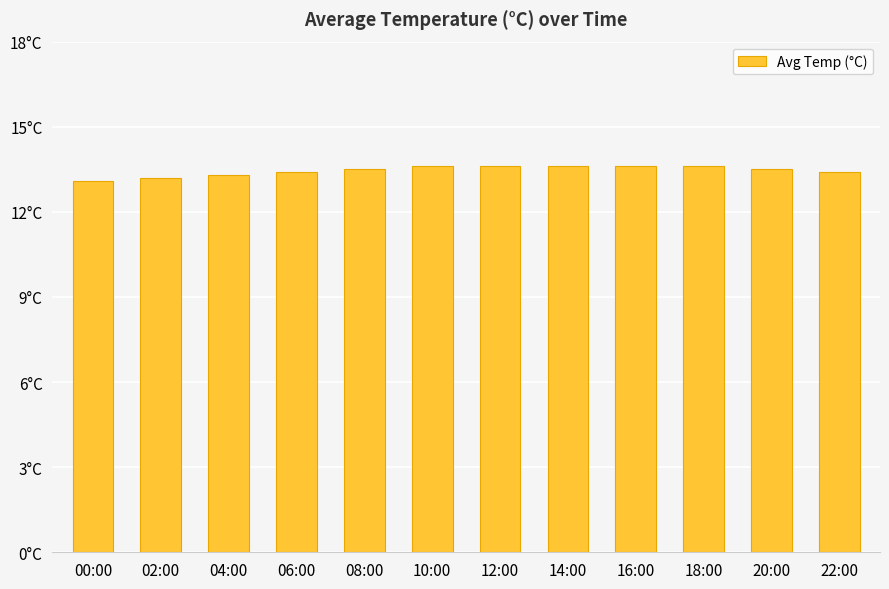

What is the value of the 9th bar from the left?

13.6